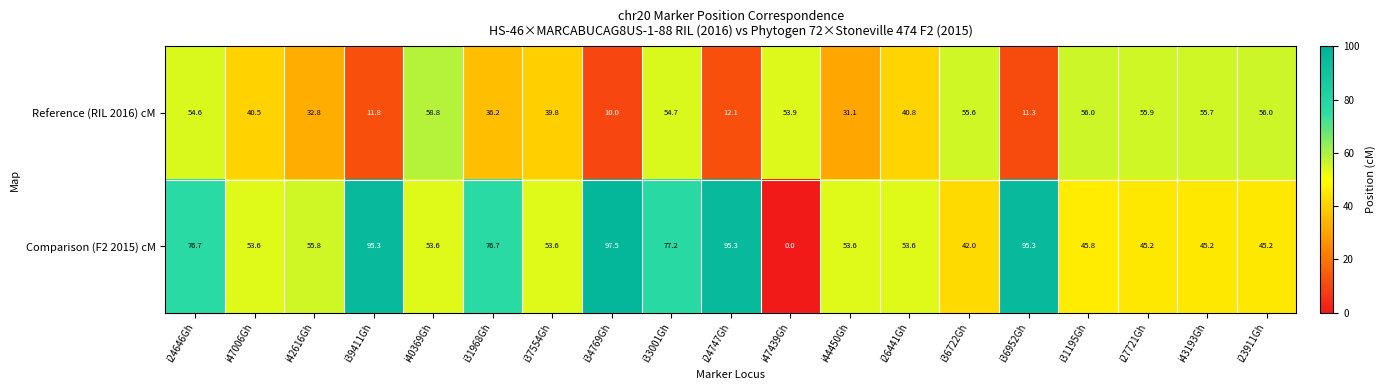

What is the spread (max minus min) of values at i31195Gh?

10.2